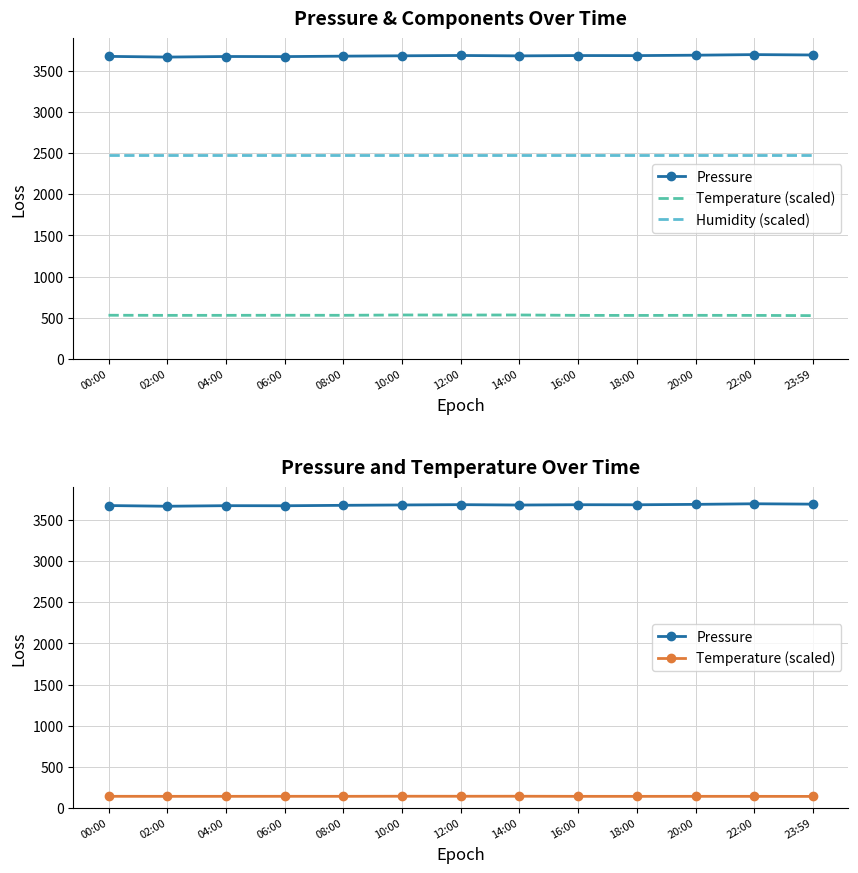

In Temperature (scaled), how many points are lower than both neighbors (excluding endpoints)?

4